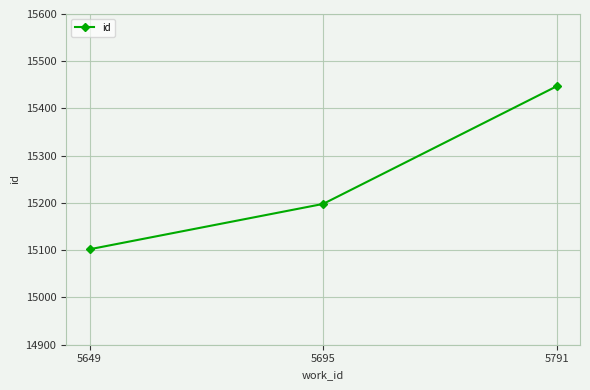

How many data points does each series have?

3